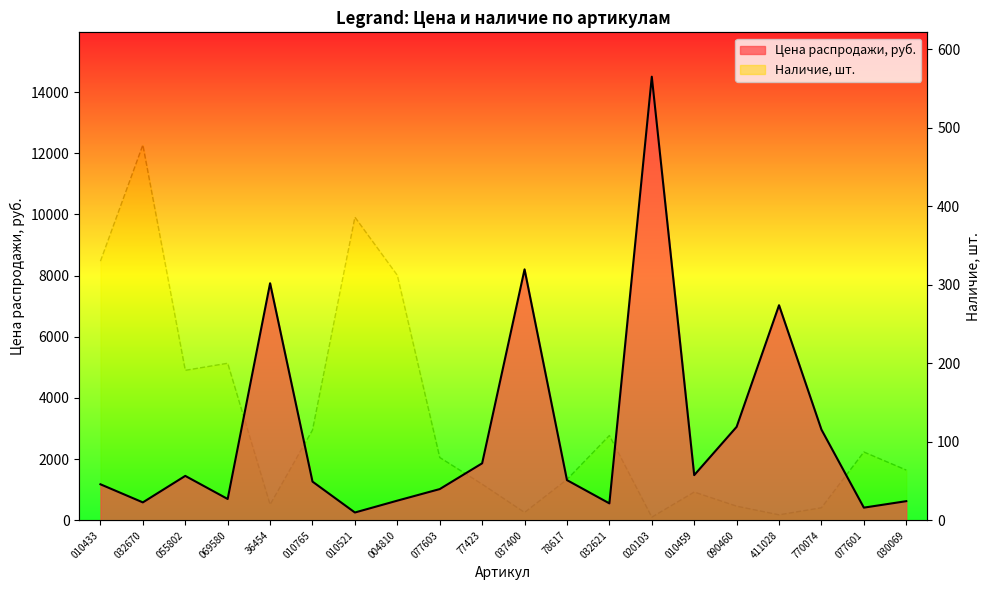

At which category is the sum across all series the highest?

020103